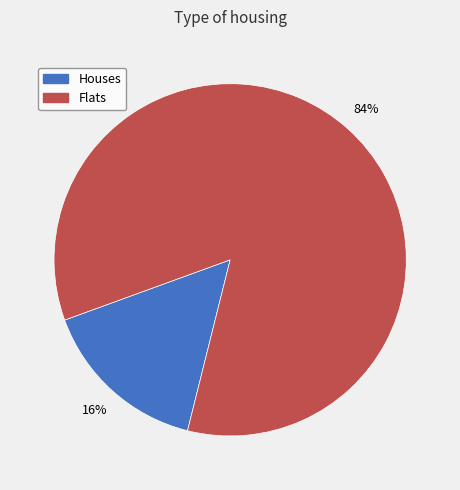

Does any single category account for the majority?

Yes